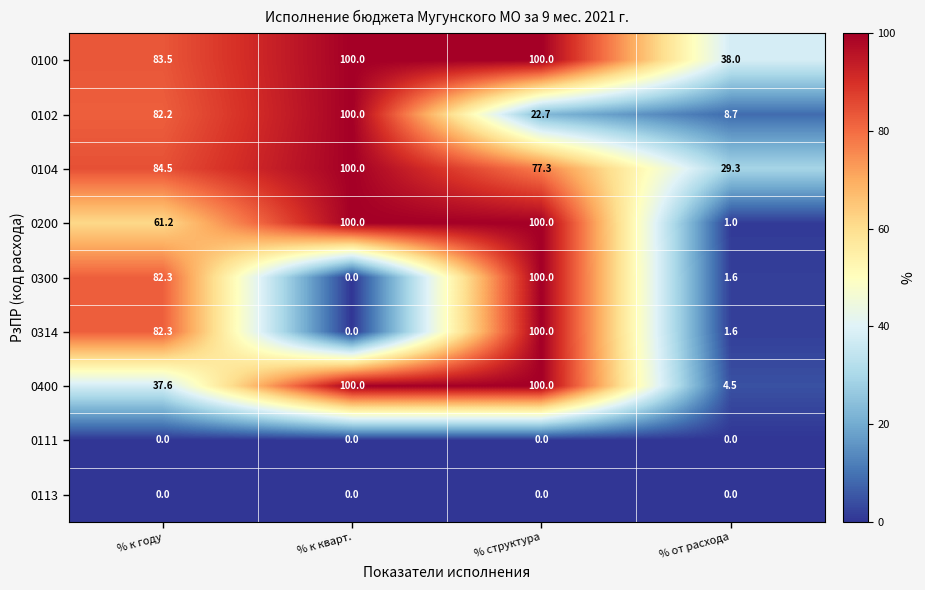

What is the approximate value of 0400 at % к году?

37.6